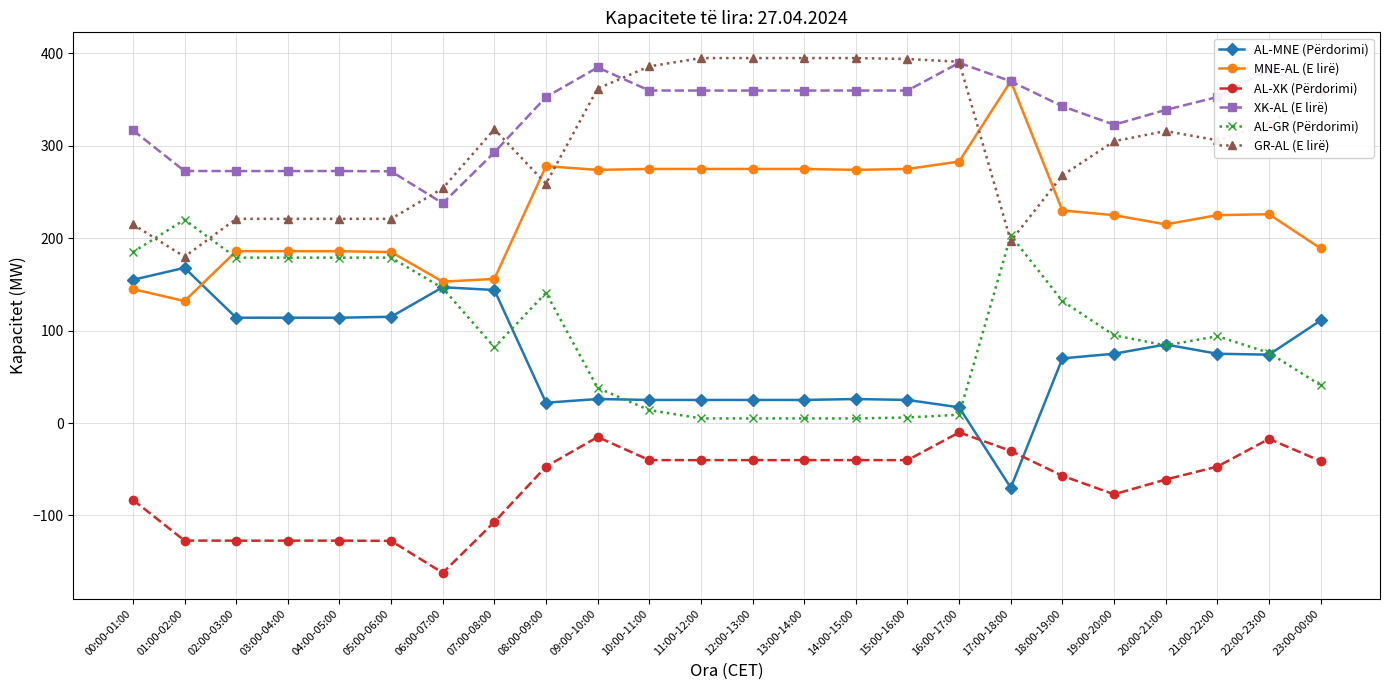

What is the label of the 9th point from the left?

08:00-09:00